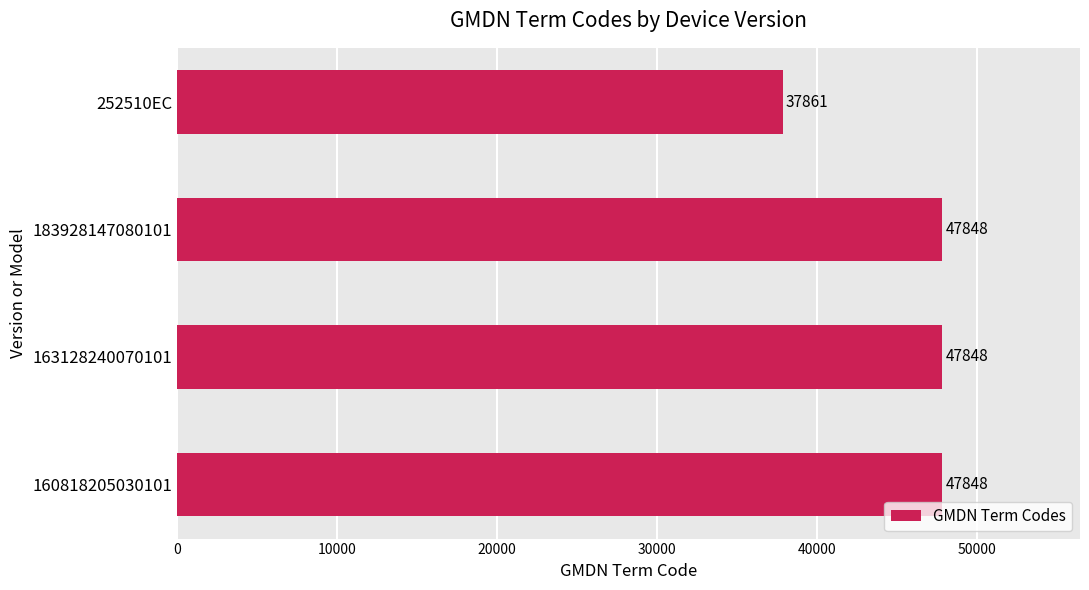

What is the minimum value shown in the chart?

37861